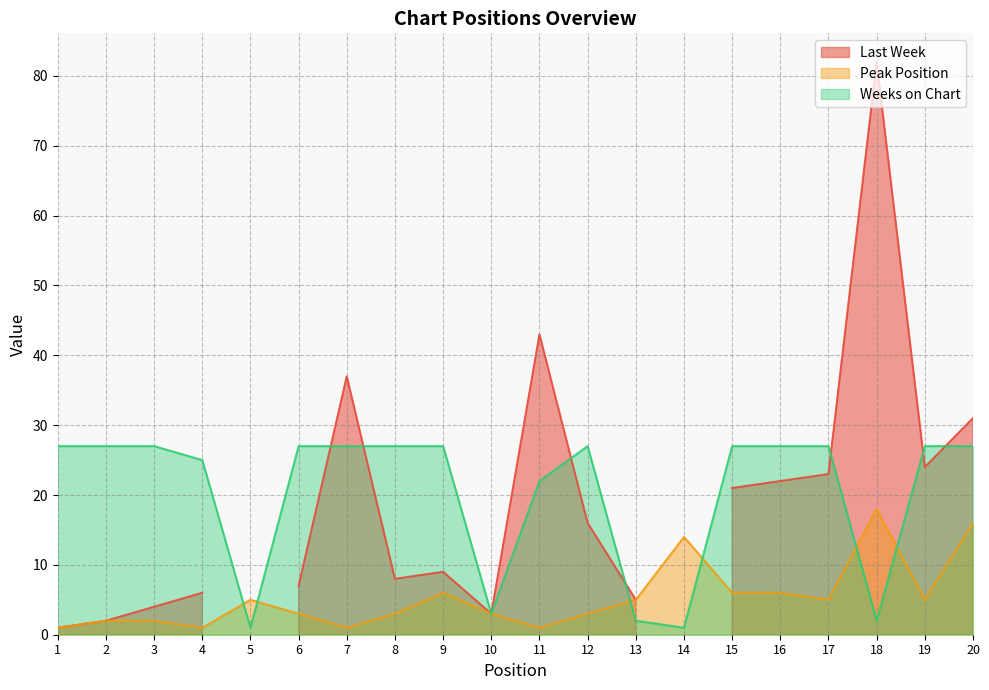

Which series ends up on top after the final intersection of Weeks on Chart and Peak Position?

Weeks on Chart